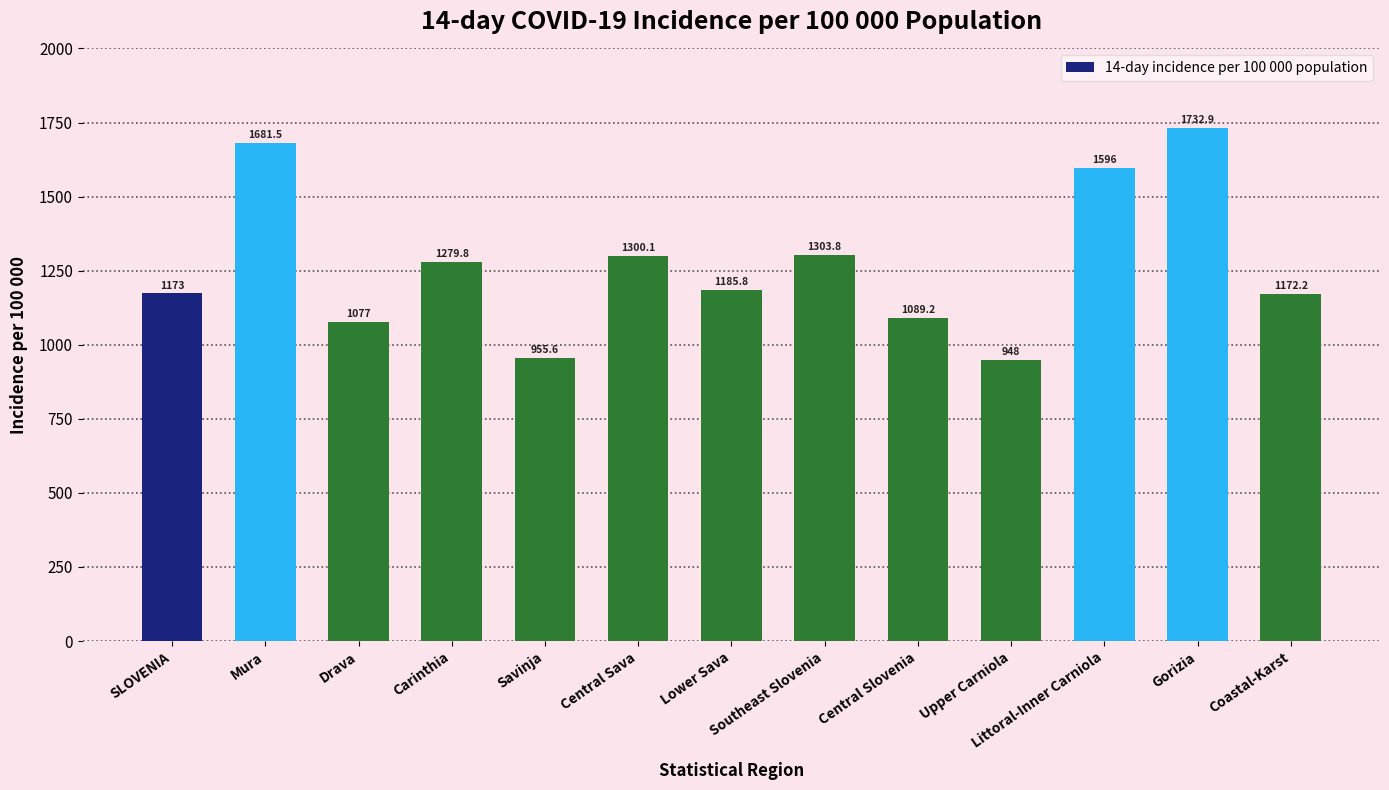

What is the label of the 4th bar from the right?

Upper Carniola